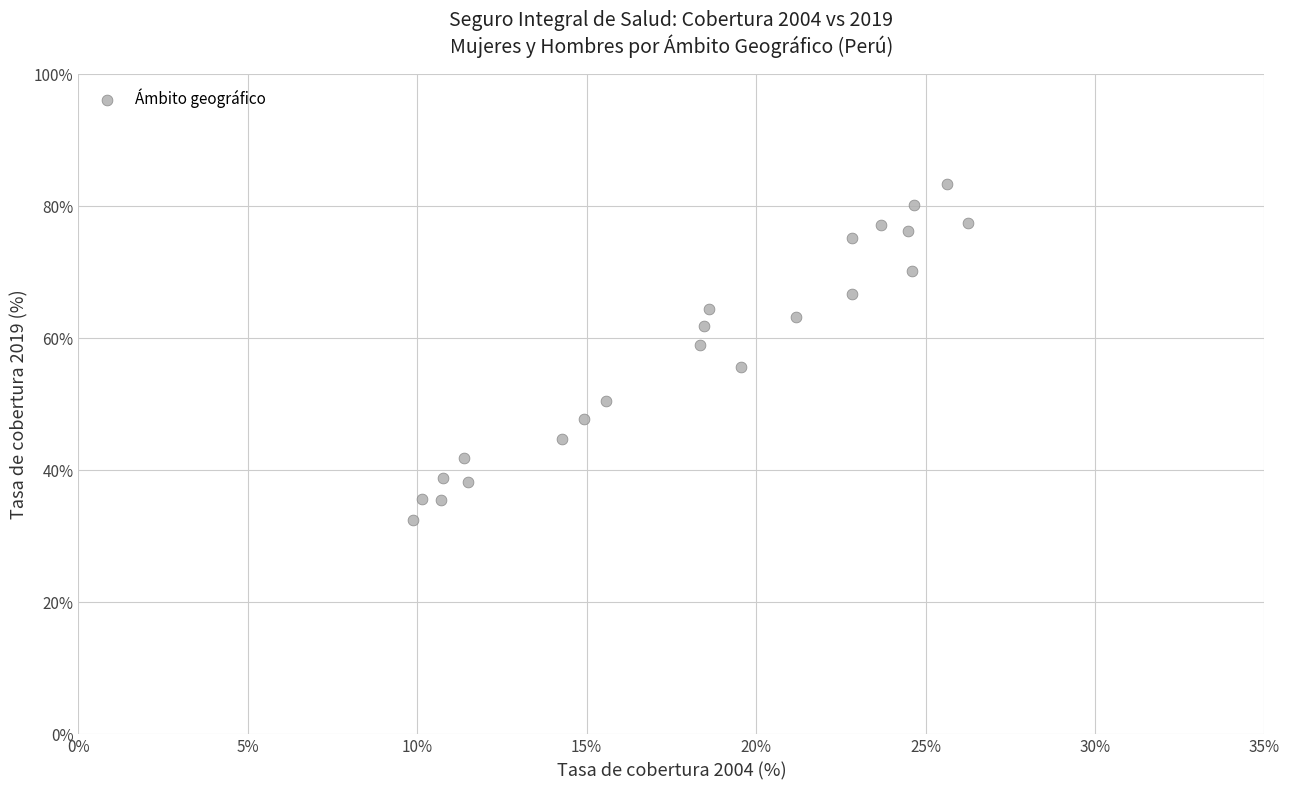

What is the range of Y values (max minus min)?

50.8